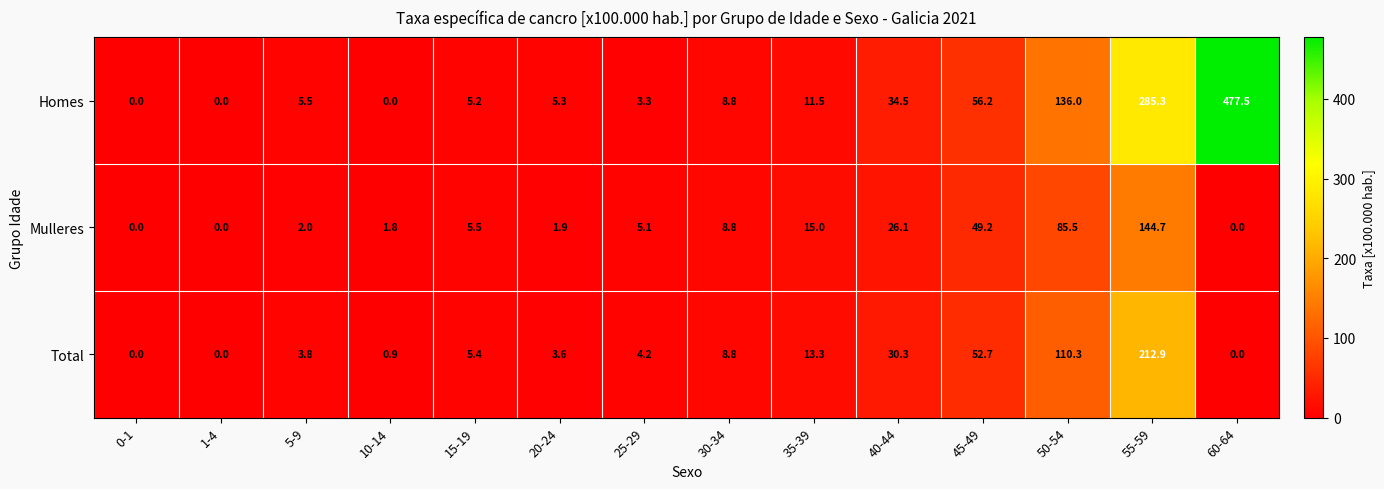

What is the total value across all series at 5-9?

11.3